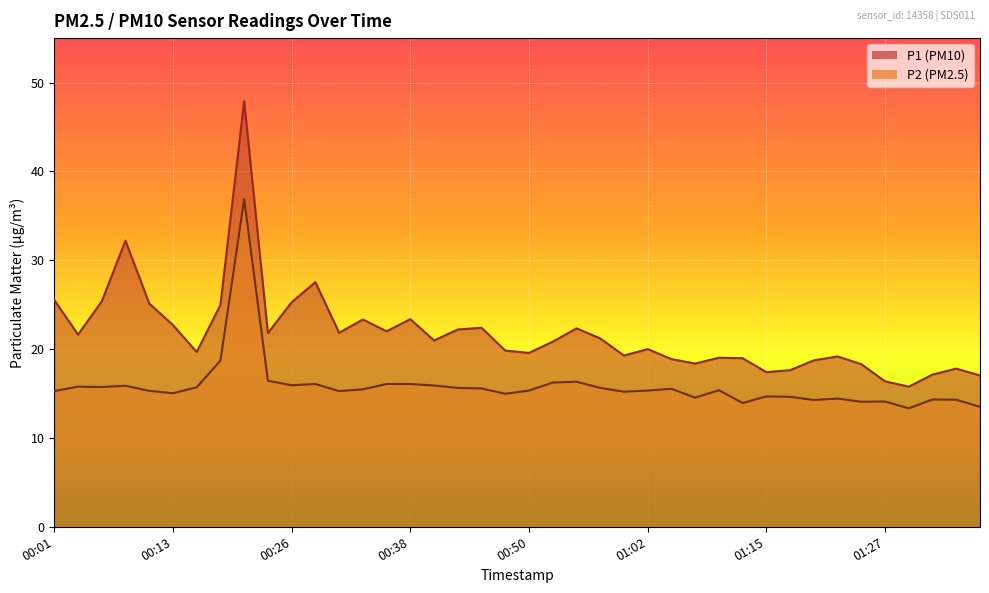

Reading right to left, extract all data points from this chart.

P1: 17.0	17.8	17.1	15.8	16.4	18.3	19.2	18.7	17.6	17.4	19.0	19.0	18.4	18.9	20.0	19.3	21.2	22.3	20.8	19.6	19.8	22.4	22.2	21.0	23.4	22.0	23.3	21.8	27.5	25.3	21.8	47.9	25.0	19.7	22.7	25.1	32.2	25.4	21.6	25.5
P2: 13.5	14.3	14.3	13.3	14.1	14.1	14.4	14.3	14.6	14.7	13.9	15.4	14.5	15.5	15.3	15.2	15.6	16.3	16.2	15.3	15.0	15.6	15.6	15.9	16.1	16.1	15.5	15.3	16.1	15.9	16.4	36.9	18.7	15.7	15.0	15.3	15.9	15.7	15.8	15.3